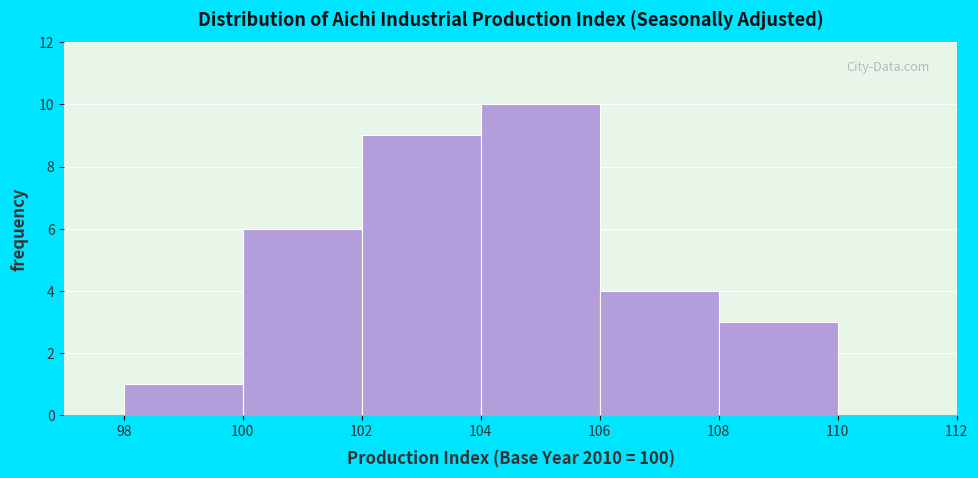

Reading left to right, list every bar in this chart as the range it spans on the x-axis followed by its height. The values are not printed on the chart, so give them approximately, as read against the axis.

98 to 100: 1
100 to 102: 6
102 to 104: 9
104 to 106: 10
106 to 108: 4
108 to 110: 3
110 to 112: 0